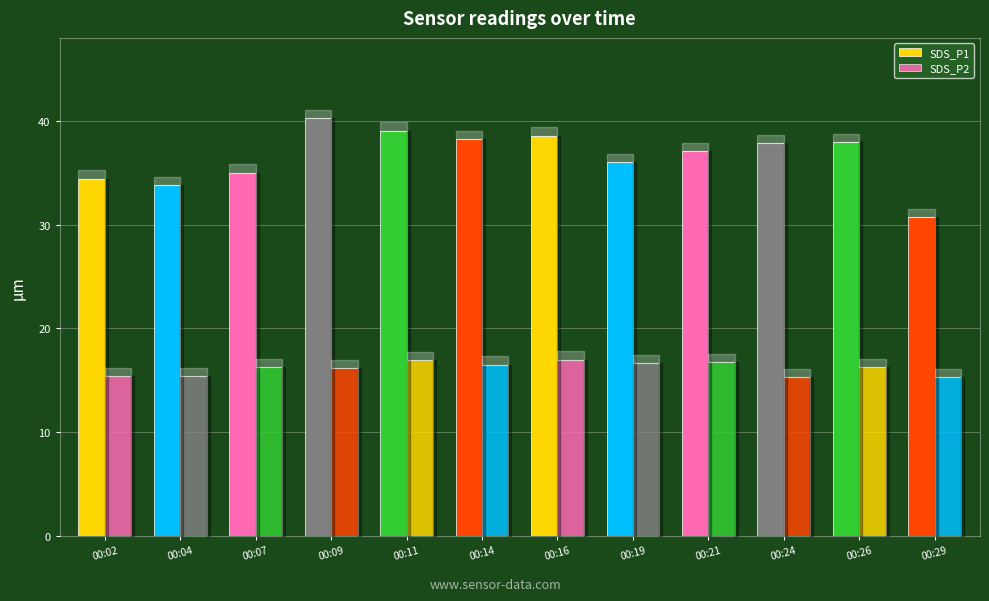

How many bars are there in total?

24